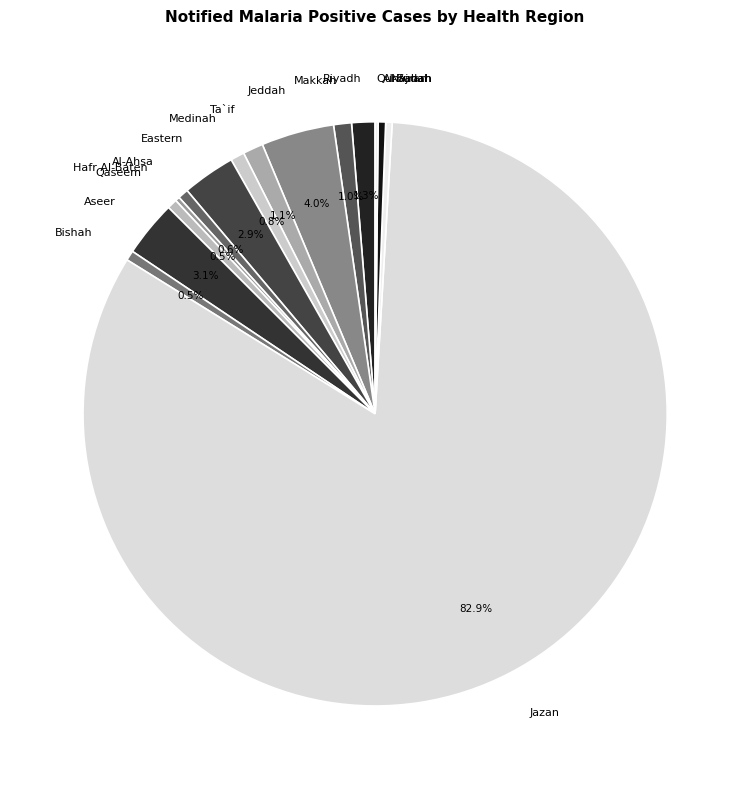

What is the majority slice?

Jazan